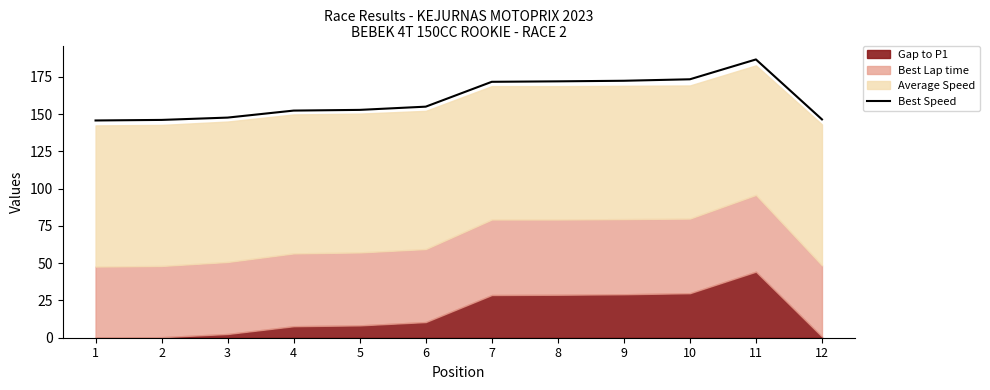

Which label corresponds to the smallest value in the chart?

1